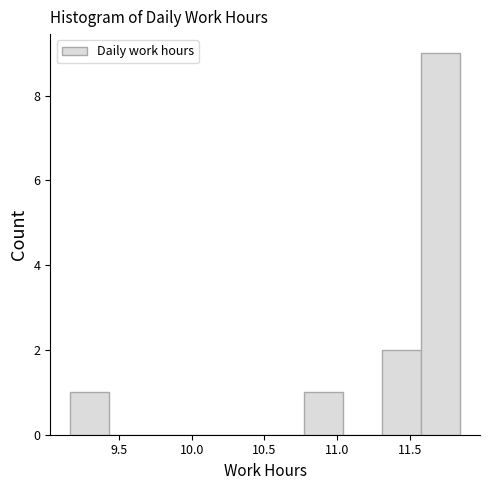

Reading left to right, list every bar in this chart as the range it spans on the x-axis followed by its height. Neither the bar edges nor the heights are printed on the chart, so give them approximately, as read against the axes.

9.15 to 9.45: 1
9.45 to 9.70: 0
9.70 to 9.95: 0
9.95 to 10.25: 0
10.25 to 10.50: 0
10.50 to 10.75: 0
10.75 to 11.05: 1
11.05 to 11.30: 0
11.30 to 11.60: 2
11.60 to 11.85: 9